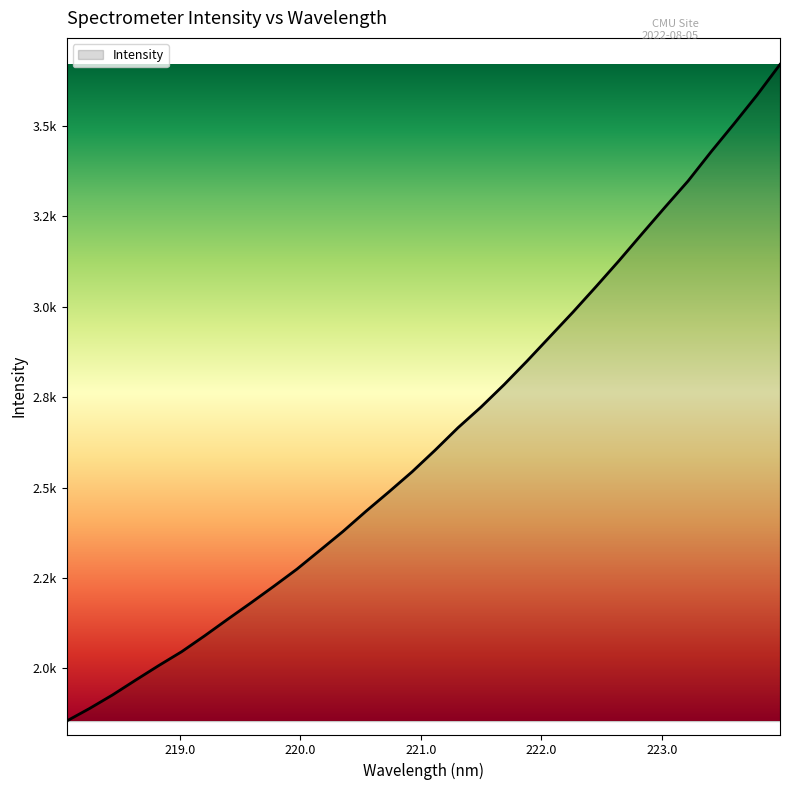

Is this an area chart (filled region under the line)?

Yes